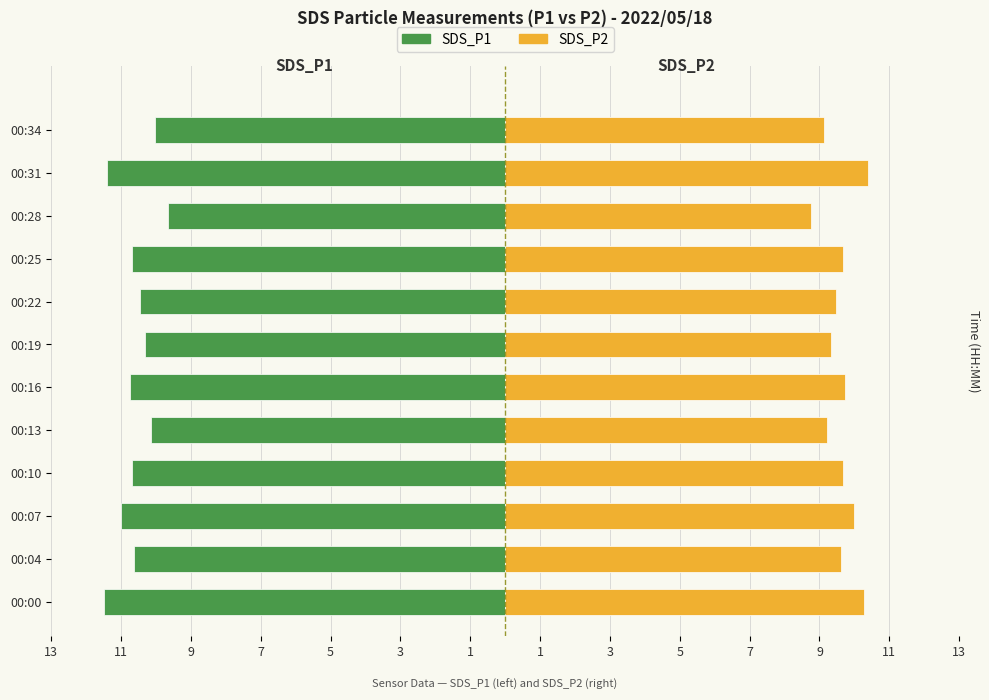

True or false: SDS_P2 has a value of 9.7 at 00:25.

True